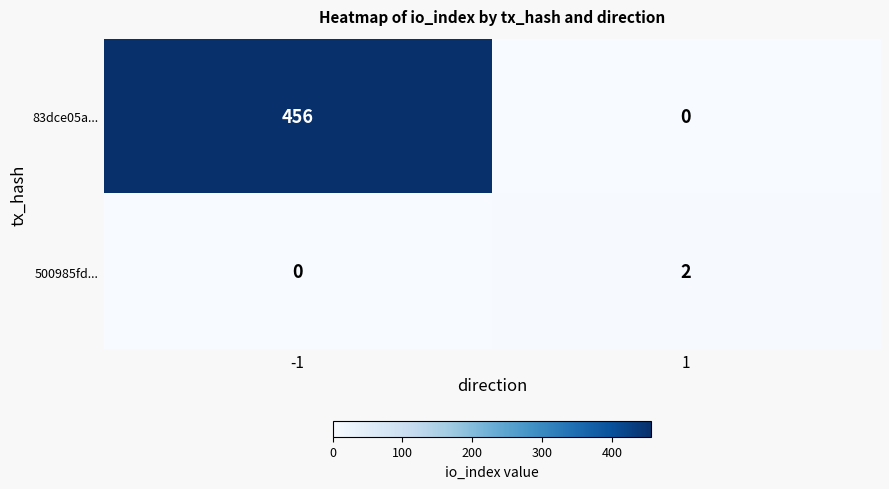

The value of 500985fd... at 1 is 3. True or false?

False